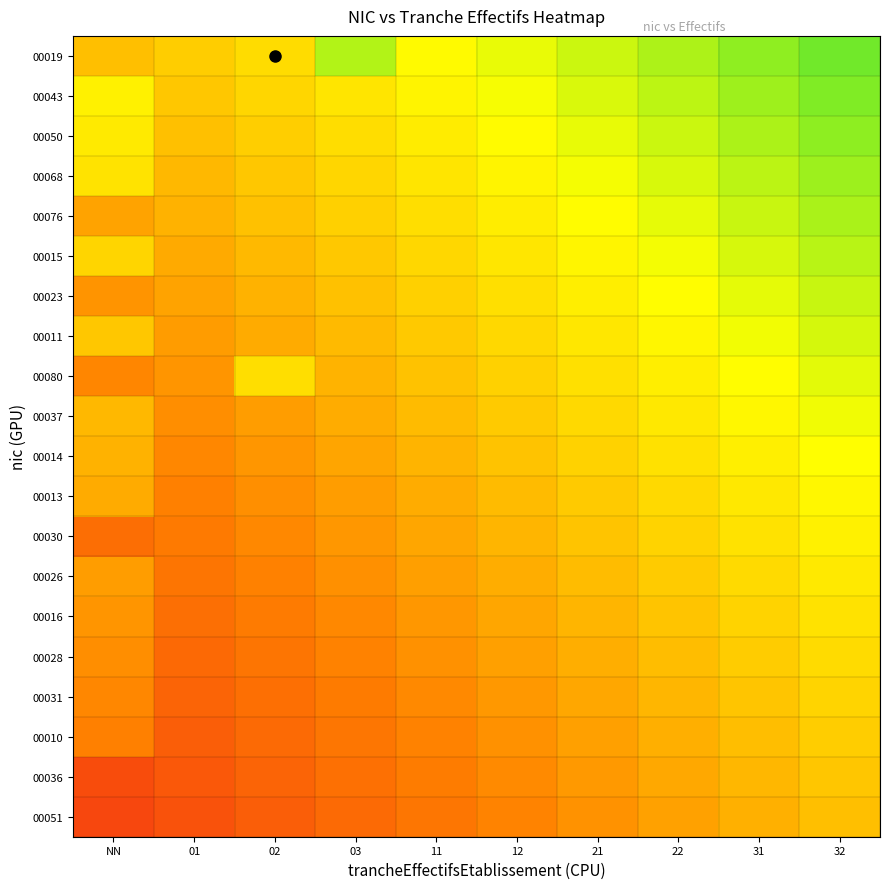

What is the spread (max minus min) of values at 21?

0.7